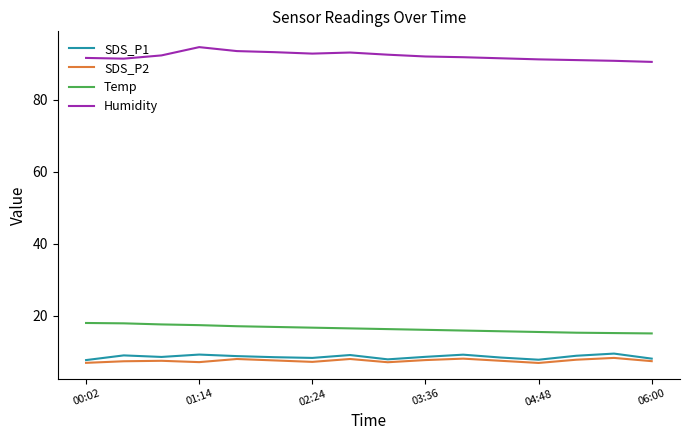

At how many categories does at least one series exceed 25?

16